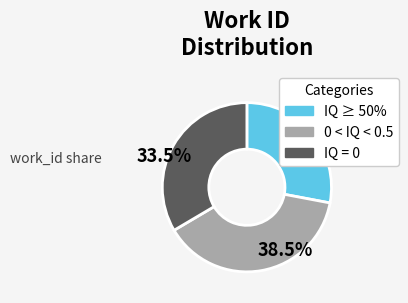

Between IQ ≥ 50% and 0 < IQ < 0.5, which is larger?

0 < IQ < 0.5